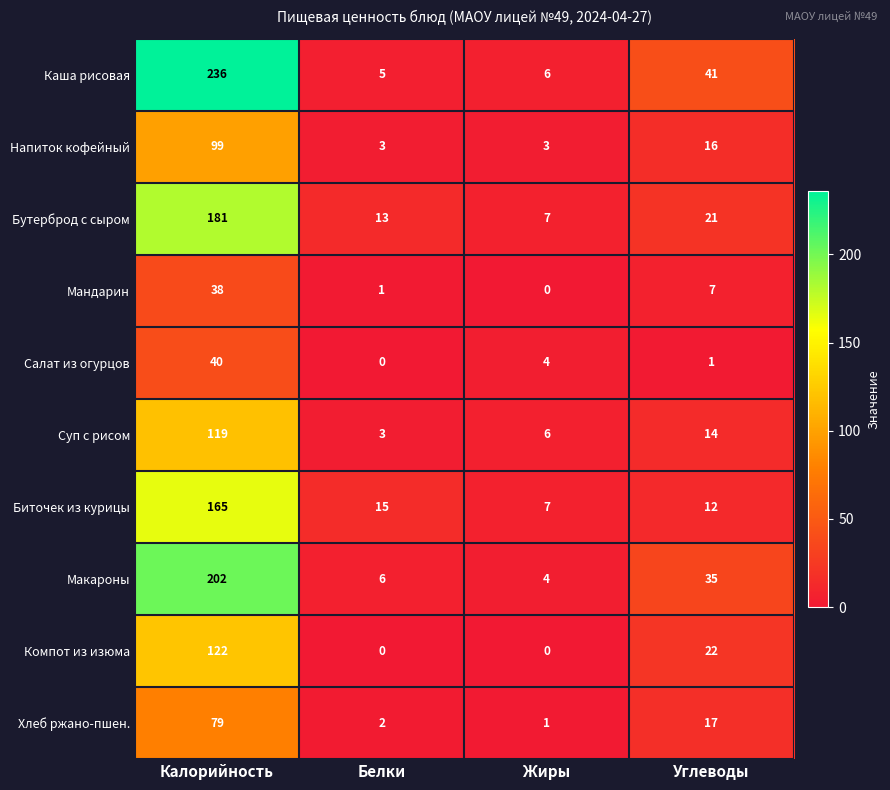

What is the difference between the maximum and minimum values in the Бутерброд с сыром series?

174